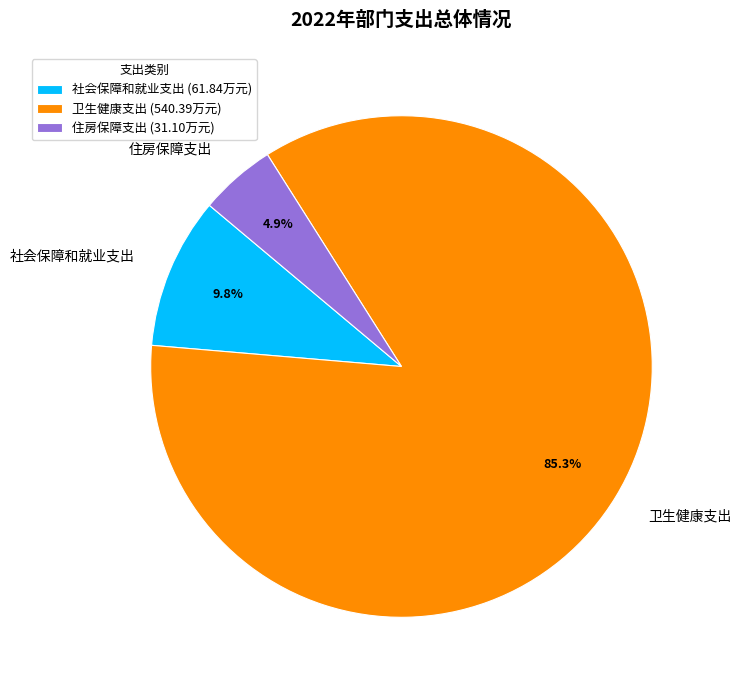

To the nearest percent, what portion does 社会保障和就业支出 represent?

10%